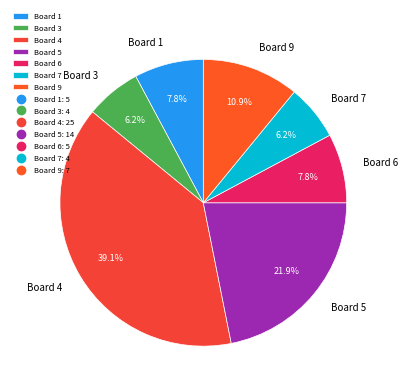

Count the number of slices in the pie.

7